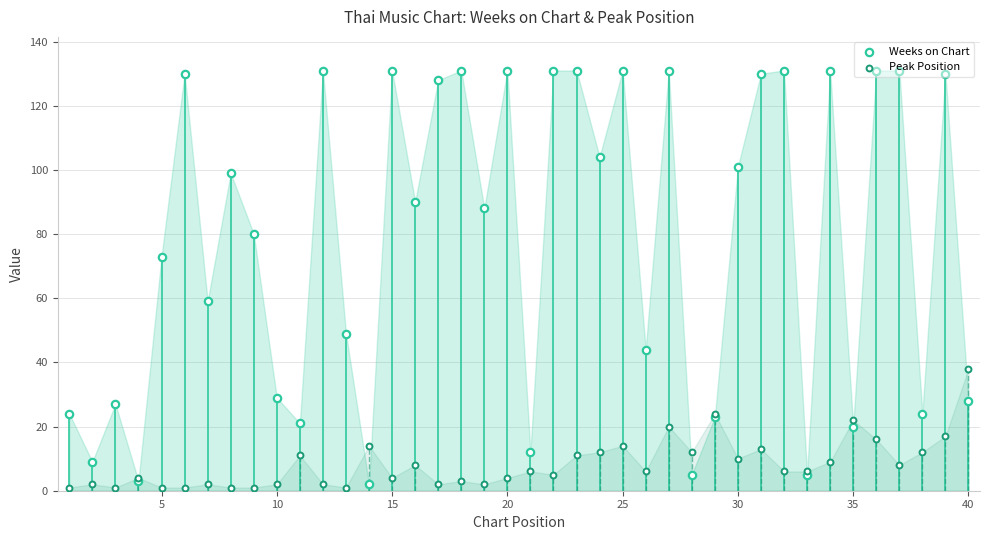

Which series has the largest Y range (max minus min)?

Weeks on Chart